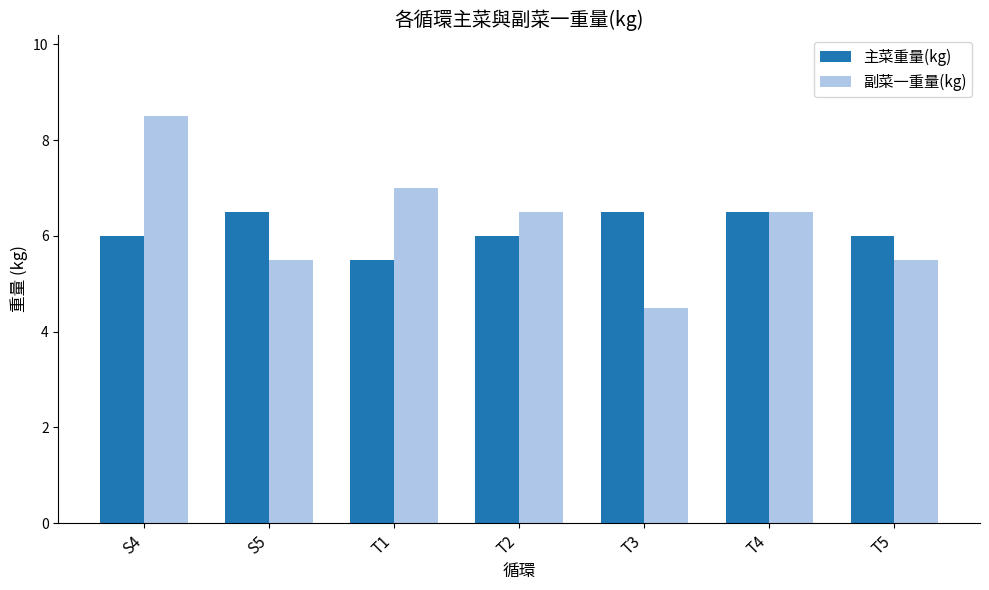

Does the chart contain any negative values?

No